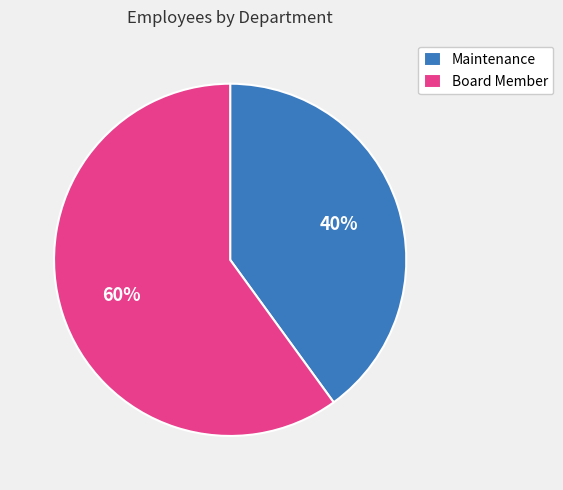

Is it true that Board Member is 54% of the pie?

False